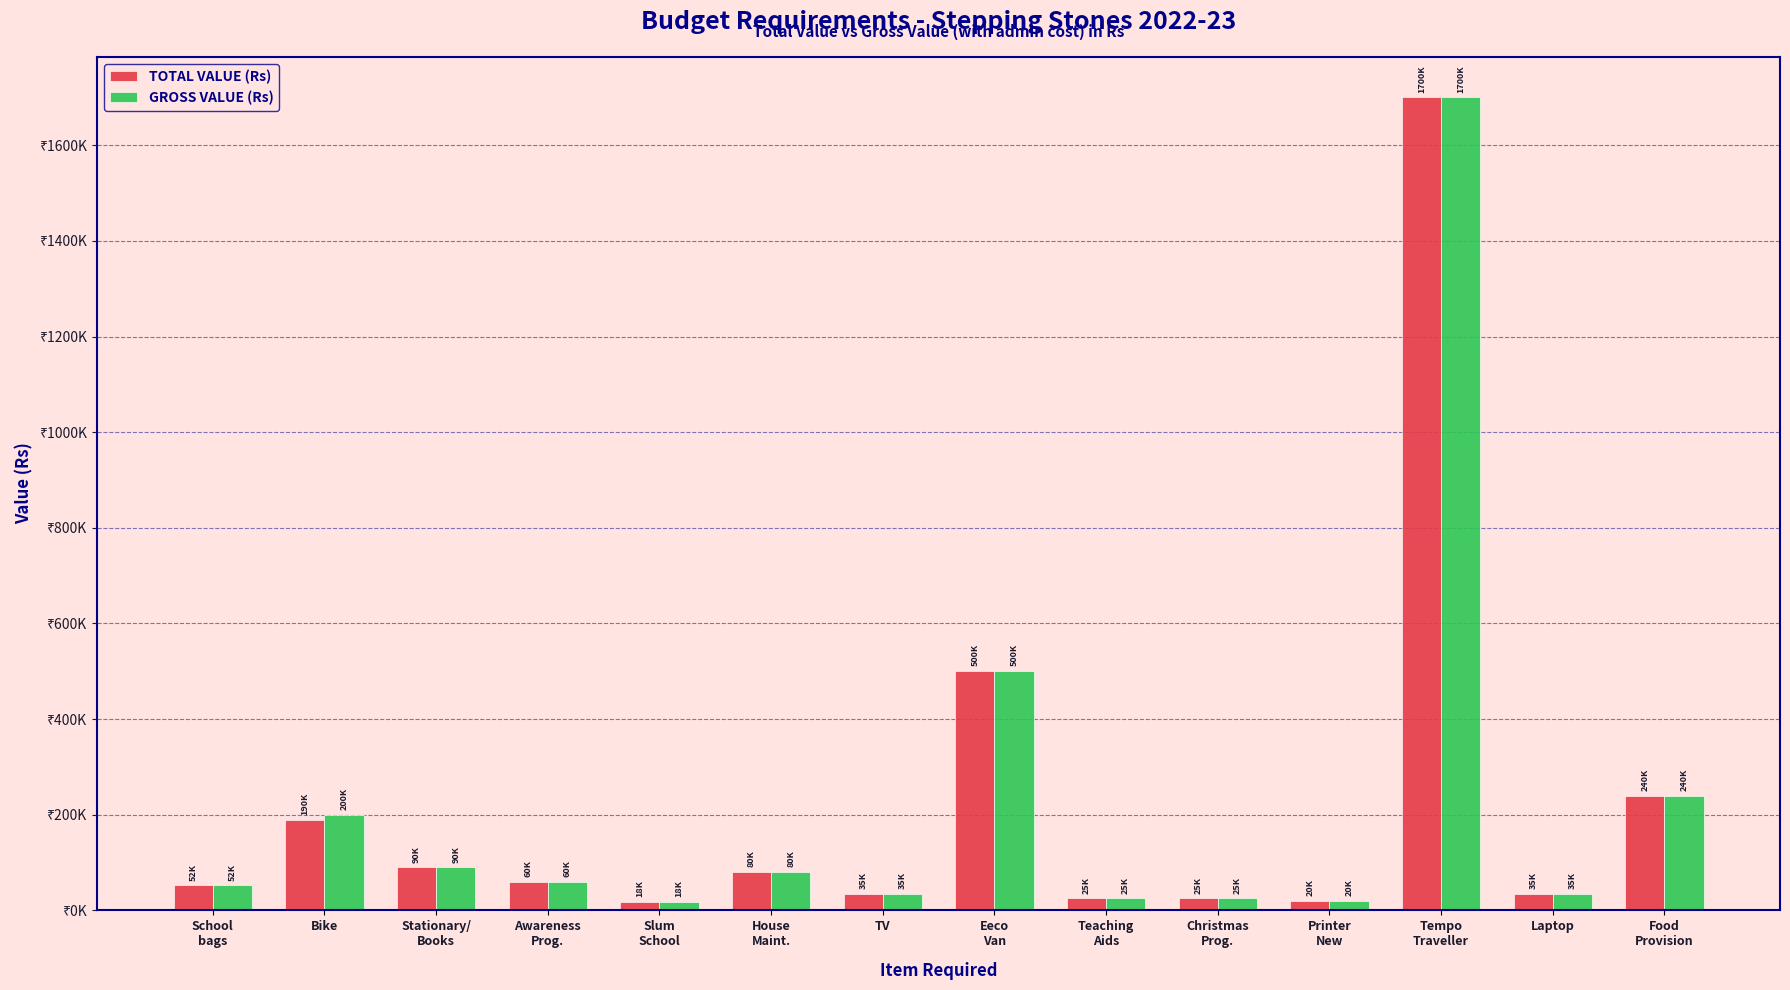

At which category does the chart reach its peak across all series?

Tempo
Traveller